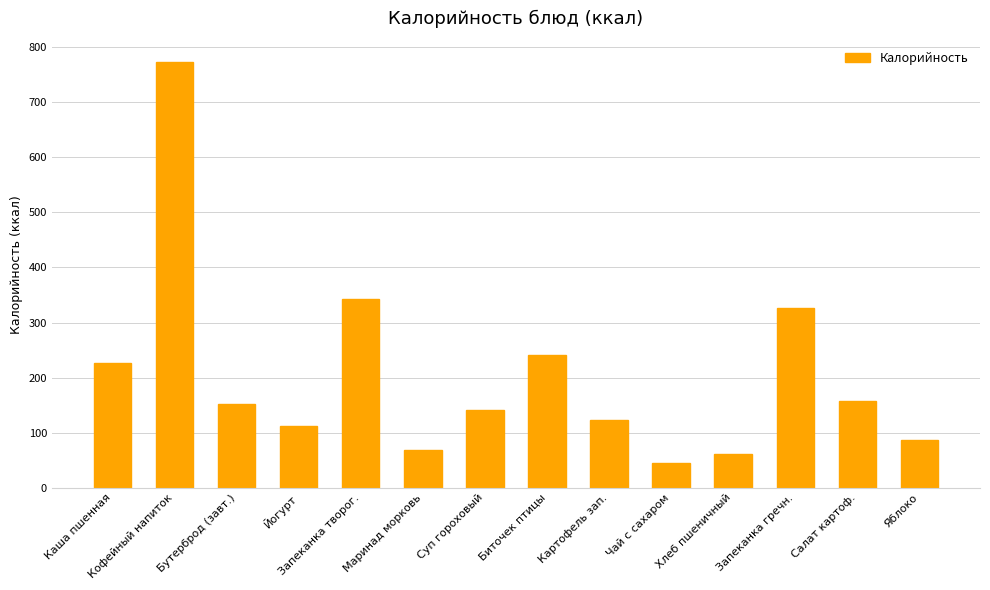

What is the sum of all values?

2857.2